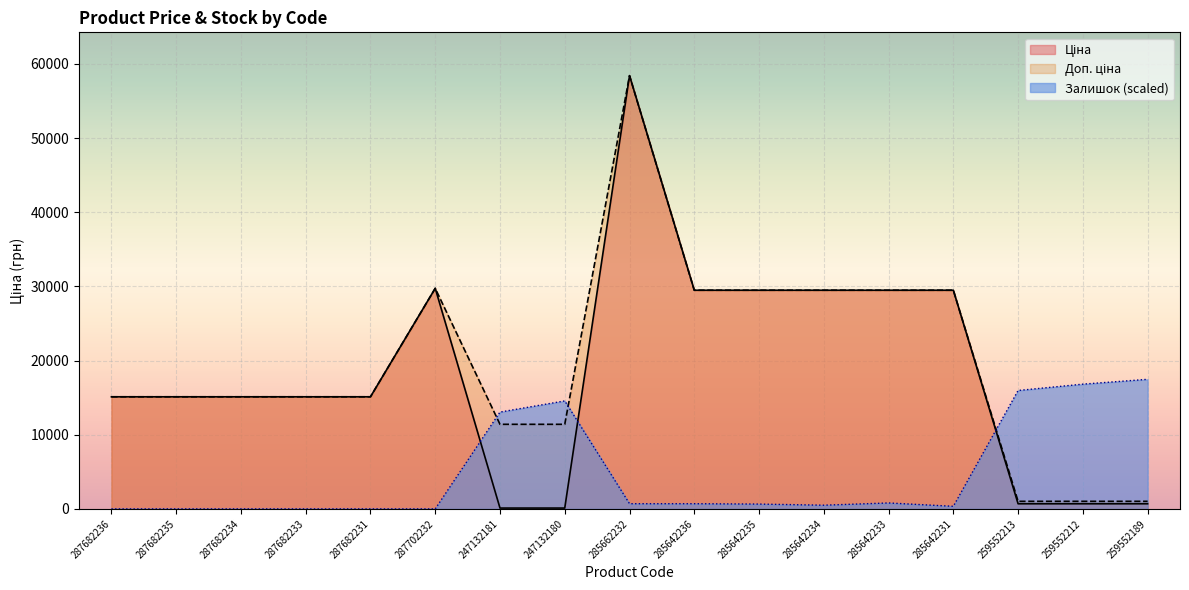

How many values in the Доп. ціна series are below 15120?

5